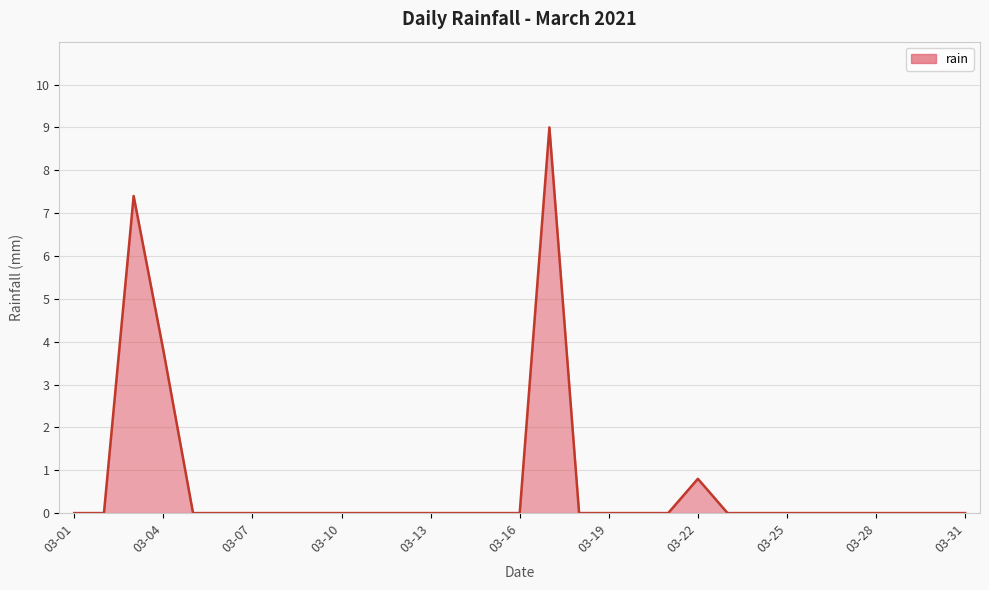

What is the greatest value displayed?

9.0